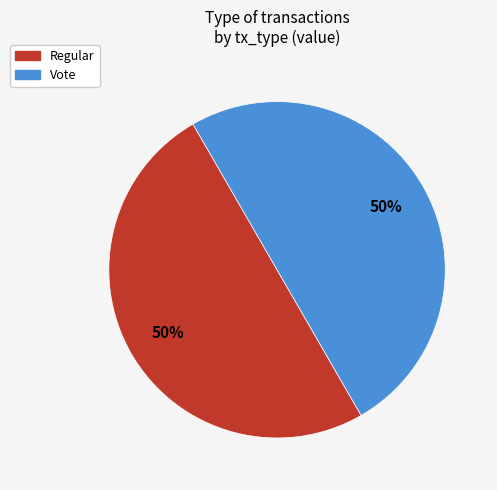

Is the sum of Vote and Regular greater than half?

Yes